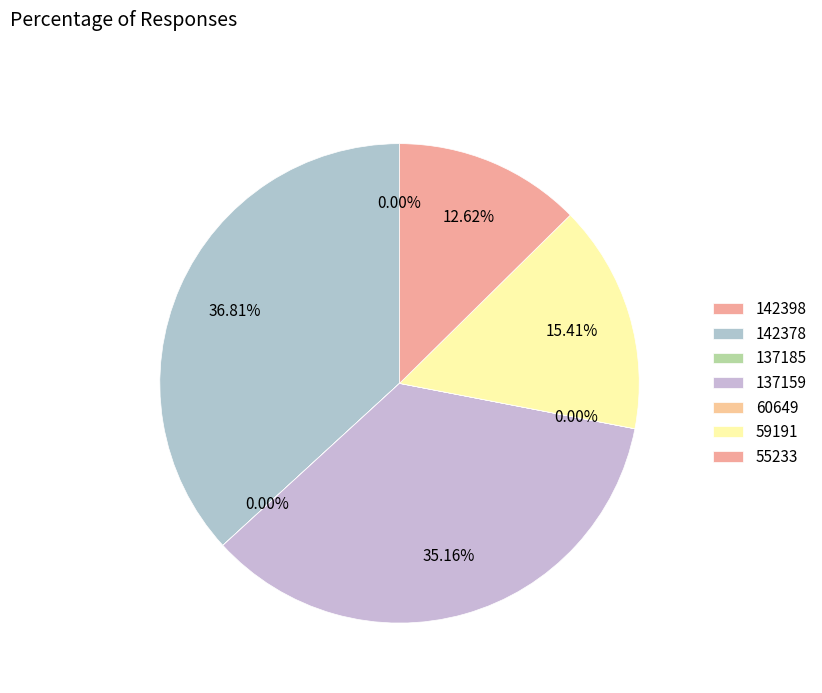

What portion of the pie excludes 55233?

87.4%